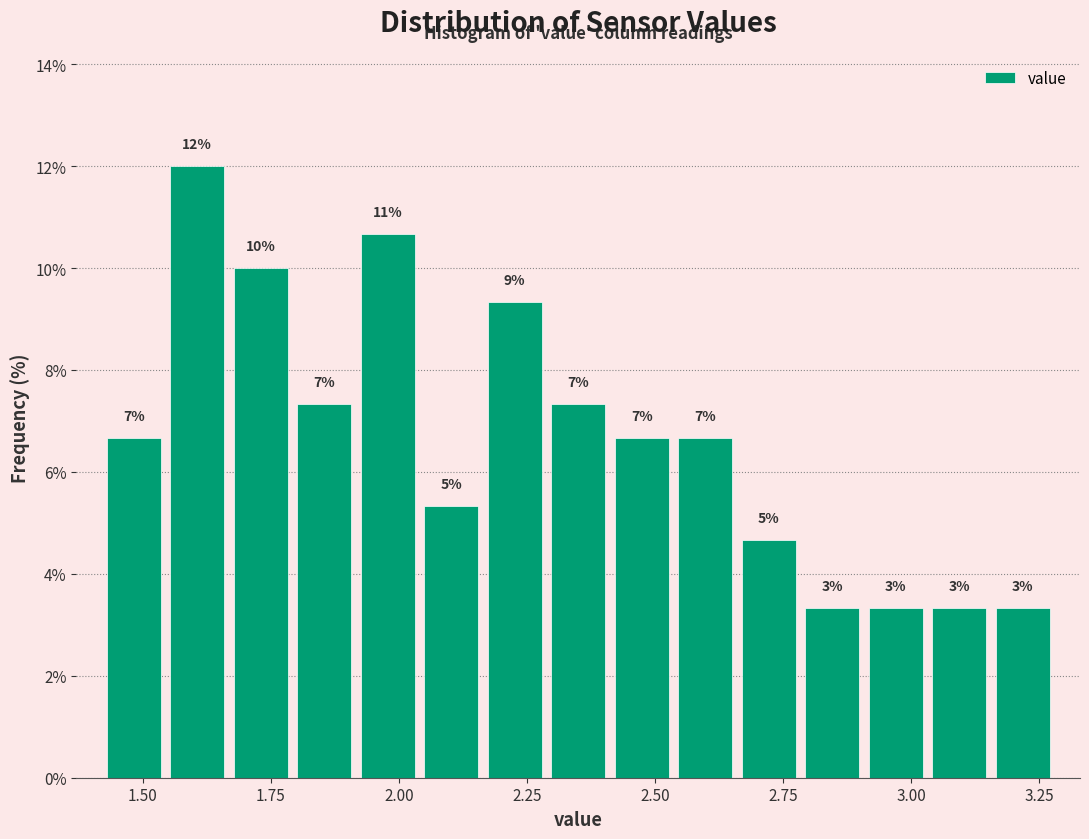

Around what value on the x-axis is the tallest bar? Give the approximate position of its centre, as read against the axis.

1.60